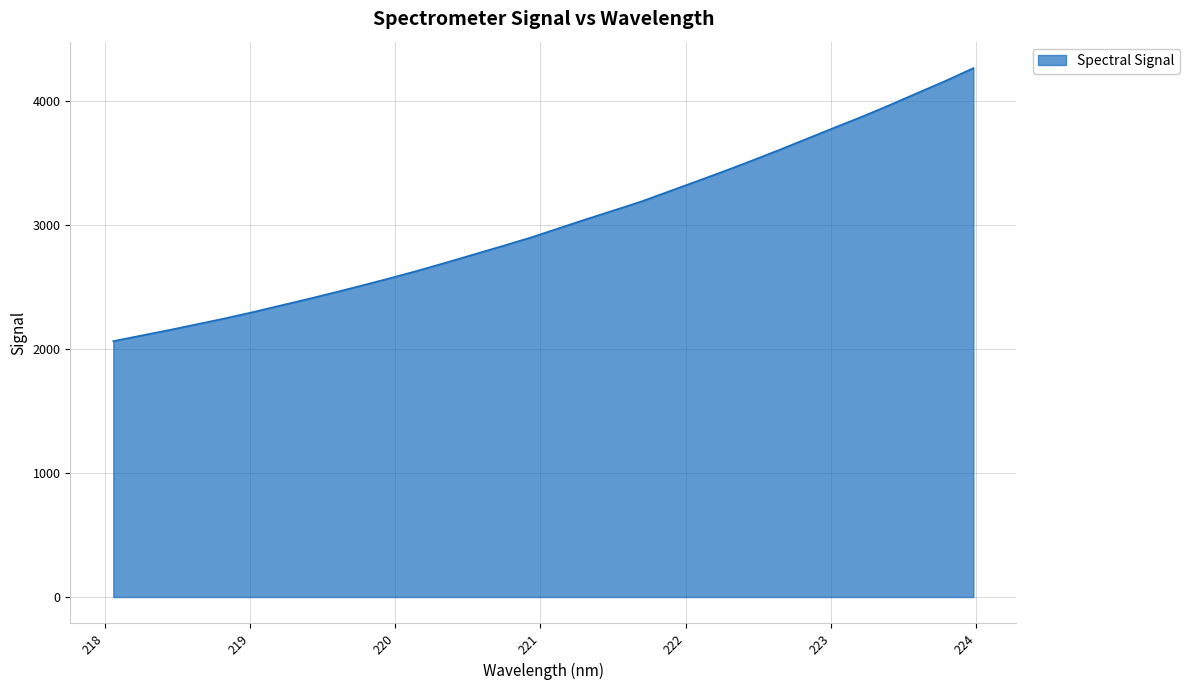

Count the number of categories in the chart.

32